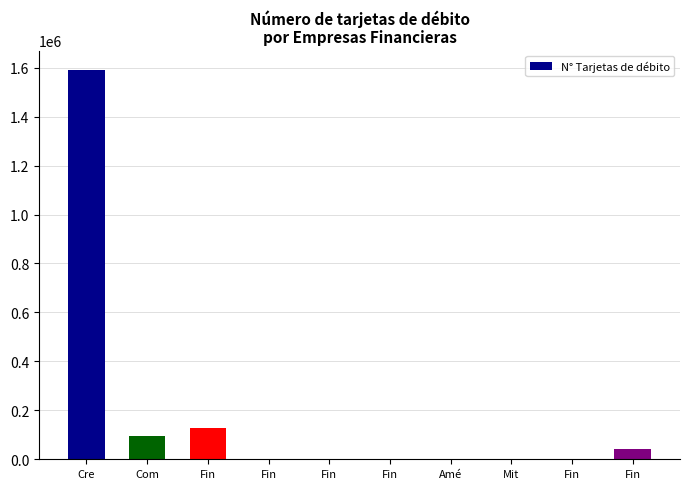

True or false: the data shows 924153 at Fin.

False